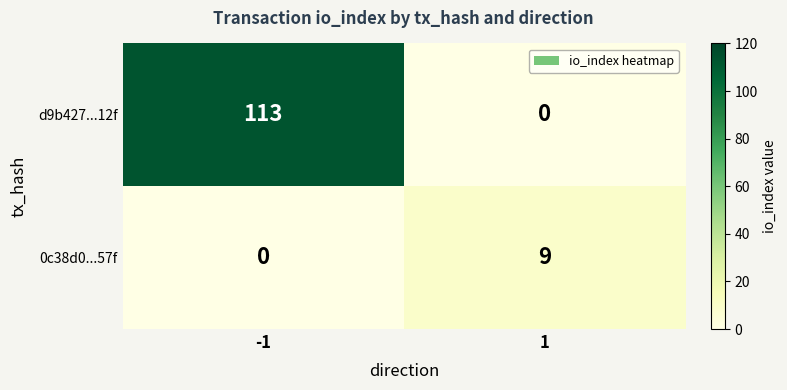

What is the difference between the 0c38d0...57f values at 1 and -1?

9